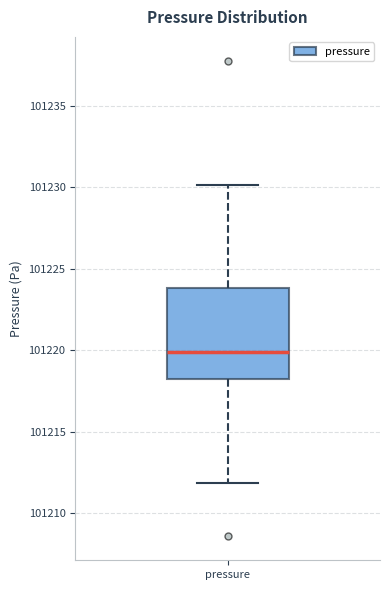

Read this box plot against the y-axis: the position of the median line, the range covered by the box, and the ends of both whiskers. The values are not printed on the chart, so give them approximately, as read against the axis.

median 101220, box 101218 to 101224, whiskers 101212 to 101230